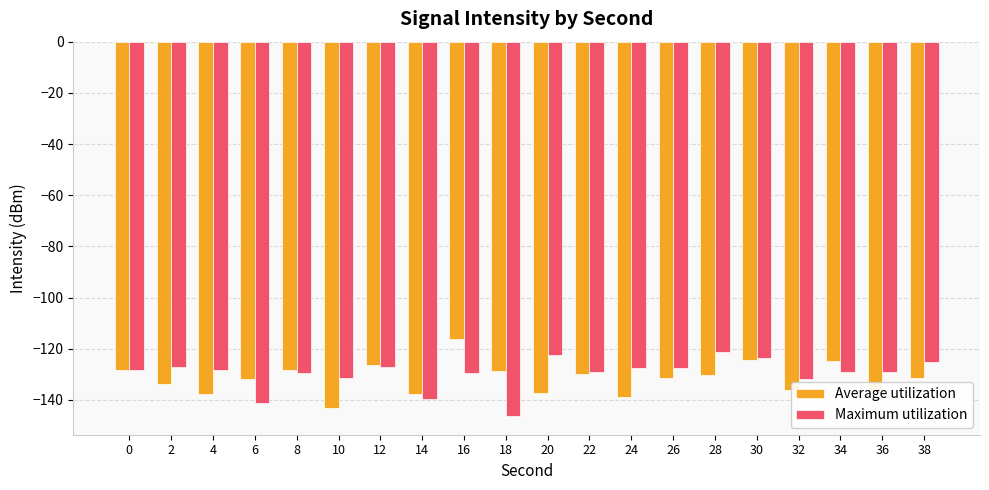

What is the value of the Maximum utilization bar at the 13th from the left?

-127.5